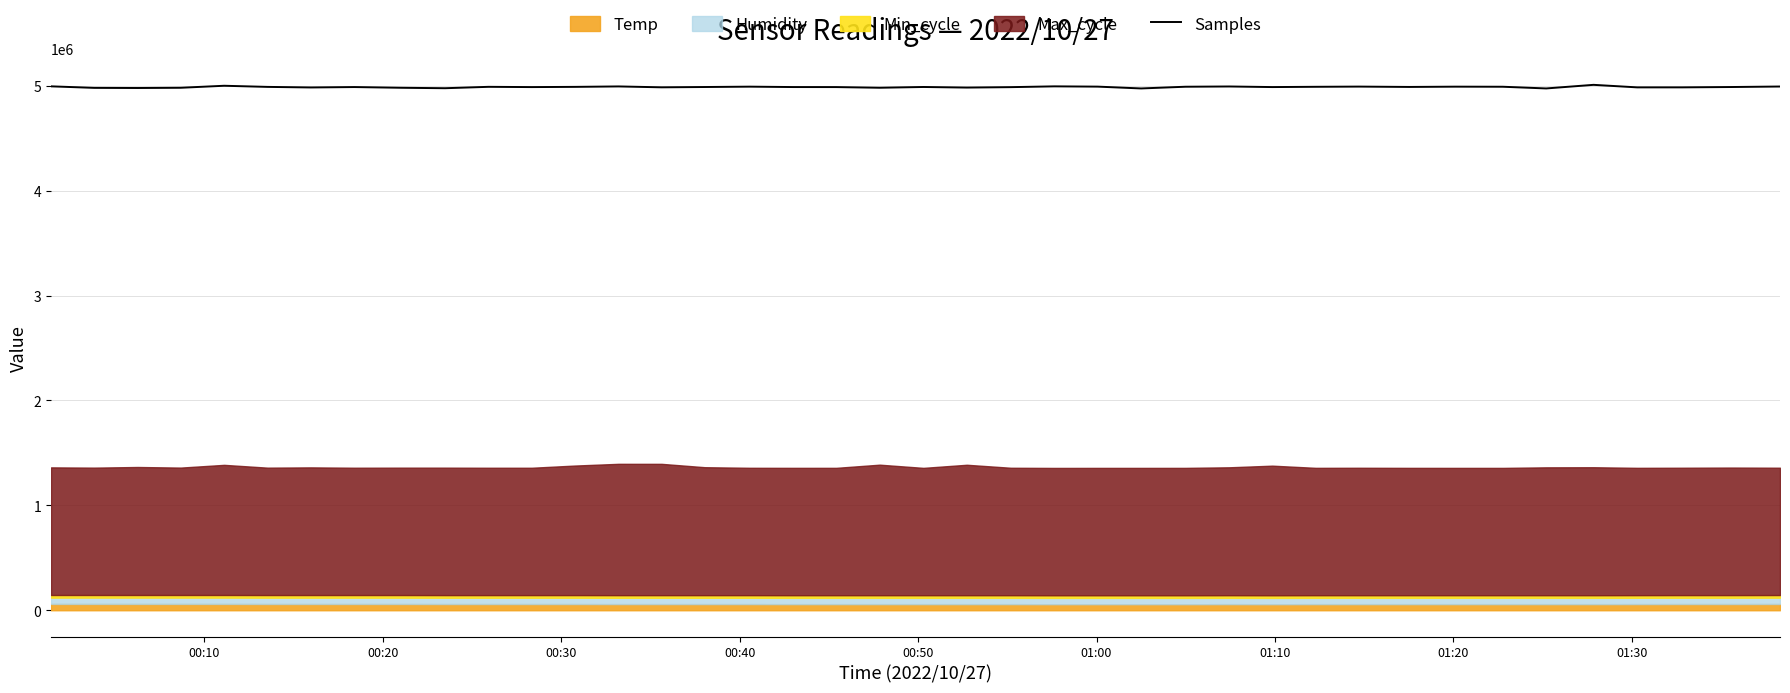

How many interior local valleys (lower than both neighbors) does the data have?

12